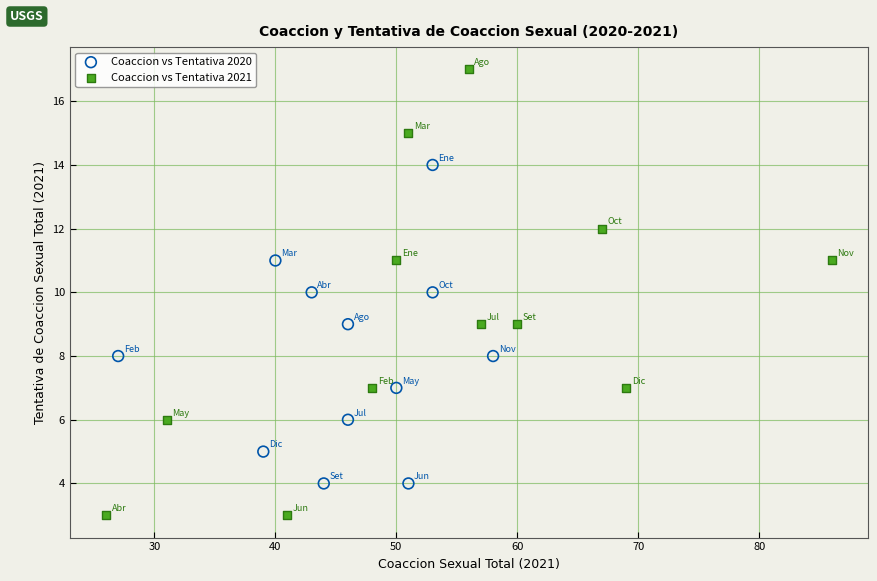

Which series reaches the minimum Y coordinate?

Coaccion vs Tentativa 2021